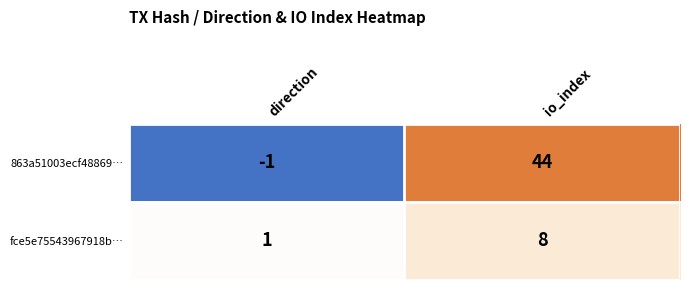

What is the sum of all fce5e75543967918b… values?

9